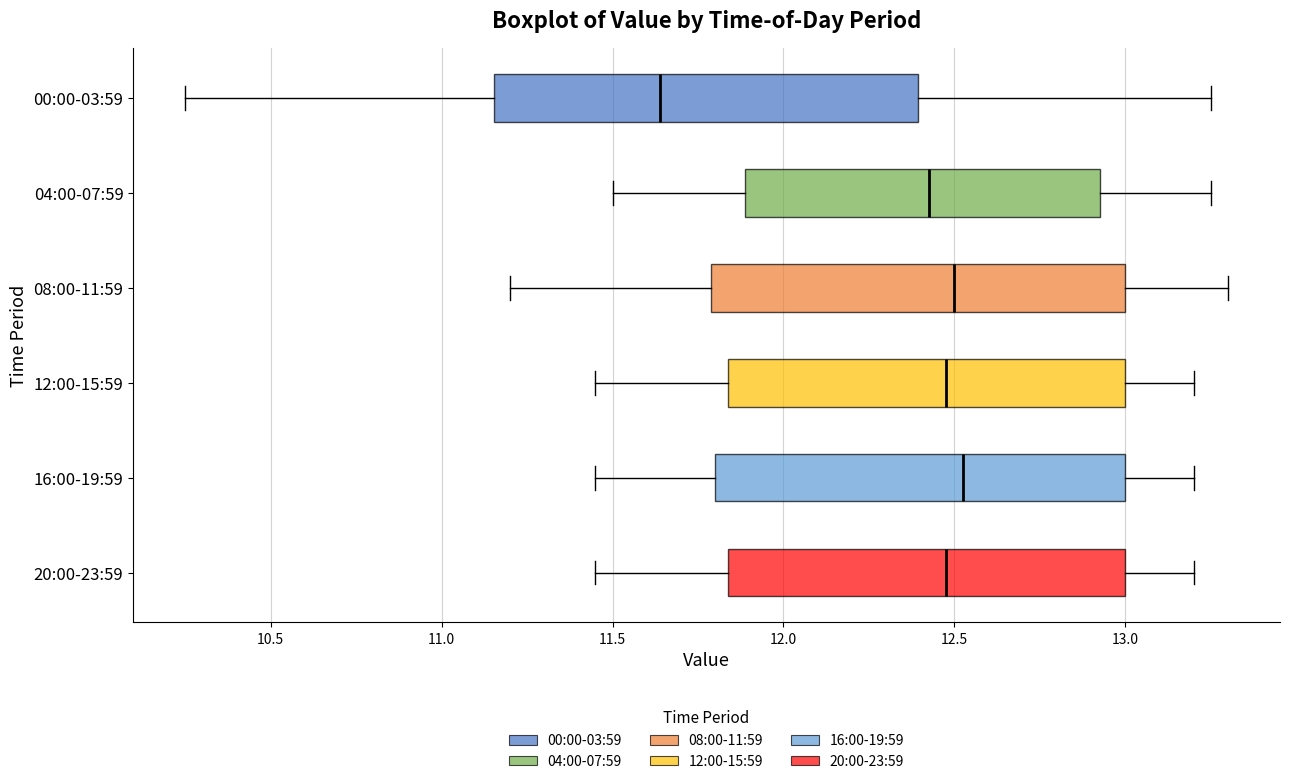

Reading bottom to top, transcribe this box plot: for each box, give where its median line is, the range the box spans, and where its two whiskers end, as read against the x-axis. The values are not printed on the chart, so give them approximately, as read against the axis.

20:00-23:59: median 12.50, box 11.85 to 13.00, whiskers 11.45 to 13.20
16:00-19:59: median 12.55, box 11.80 to 13.00, whiskers 11.45 to 13.20
12:00-15:59: median 12.50, box 11.85 to 13.00, whiskers 11.45 to 13.20
08:00-11:59: median 12.50, box 11.80 to 13.00, whiskers 11.20 to 13.30
04:00-07:59: median 12.45, box 11.90 to 12.95, whiskers 11.50 to 13.25
00:00-03:59: median 11.65, box 11.15 to 12.40, whiskers 10.25 to 13.25